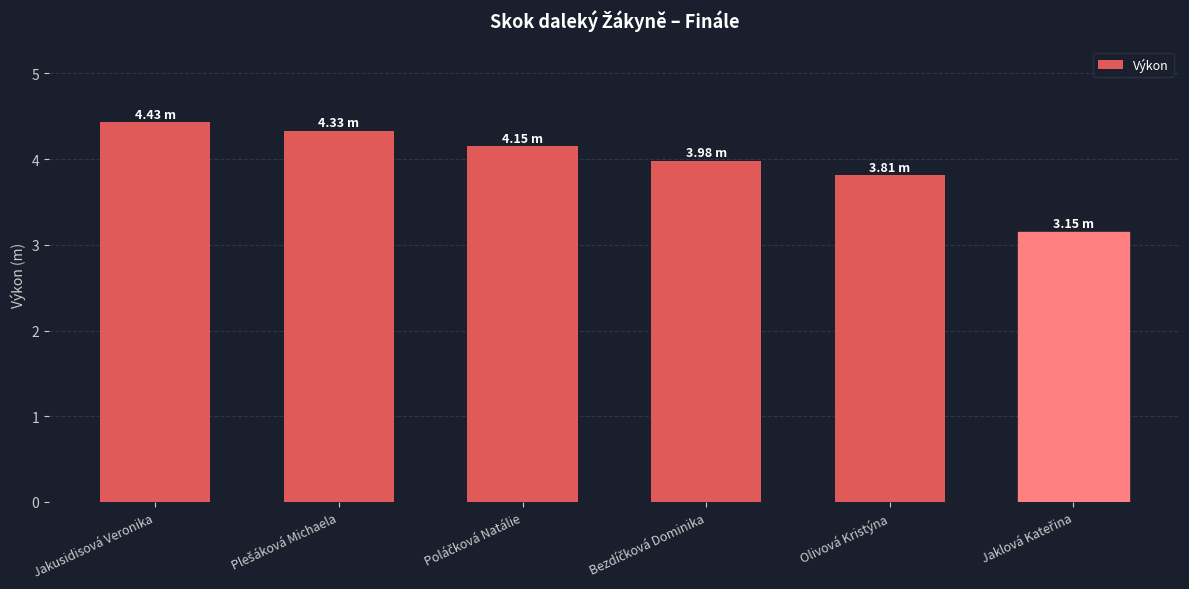

What is the difference between the maximum and minimum values?

1.3